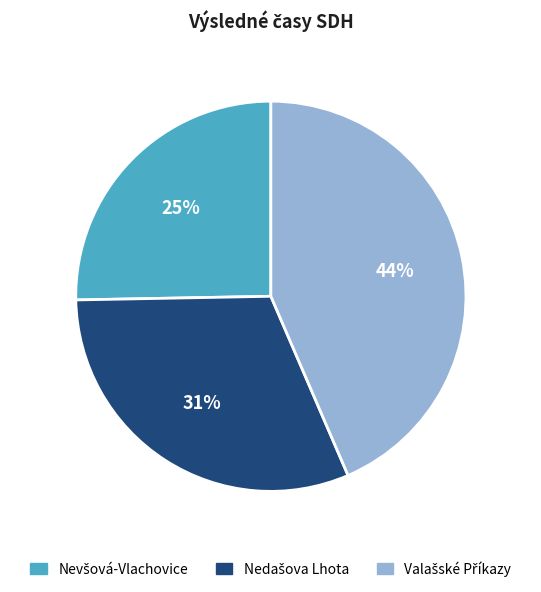

To the nearest percent, what is the average slice percentage?

33%